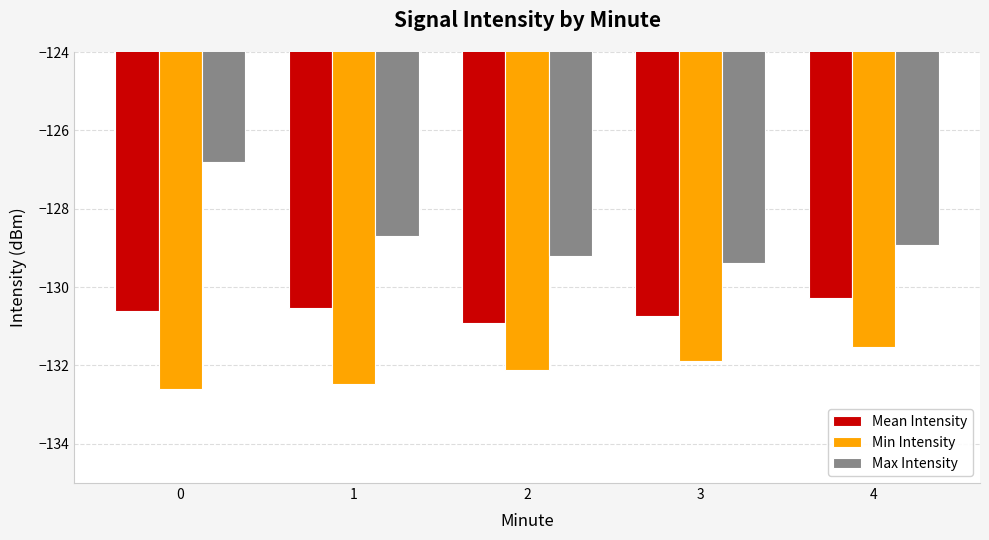

How many groups of bars are there?

5